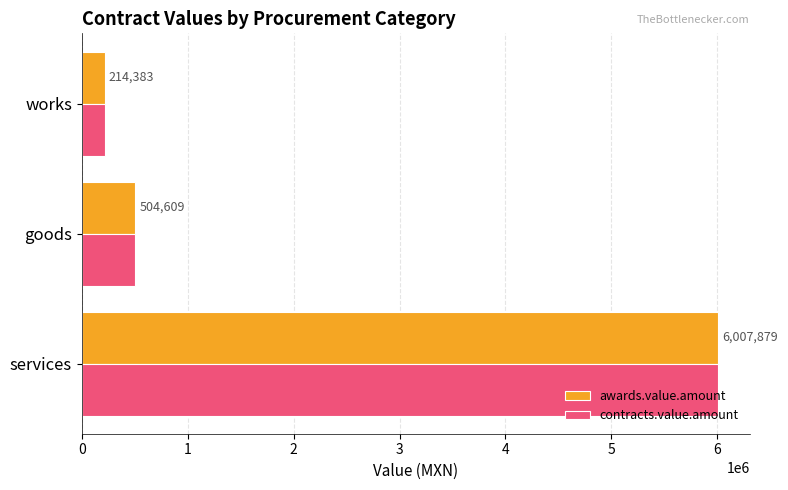

Is the value of awards.value.amount at services greater than the value of contracts.value.amount at works?

Yes